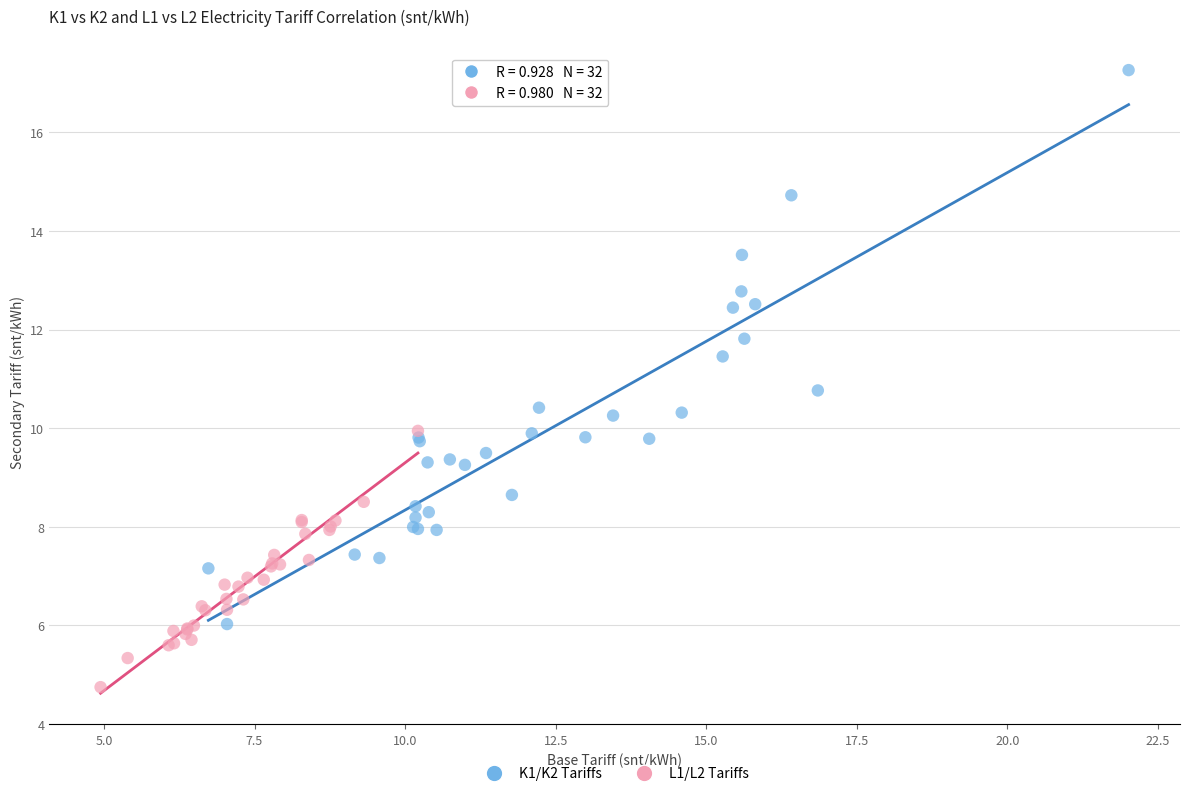

Which series has the widest spread of Y values?

K1/K2 Tariffs